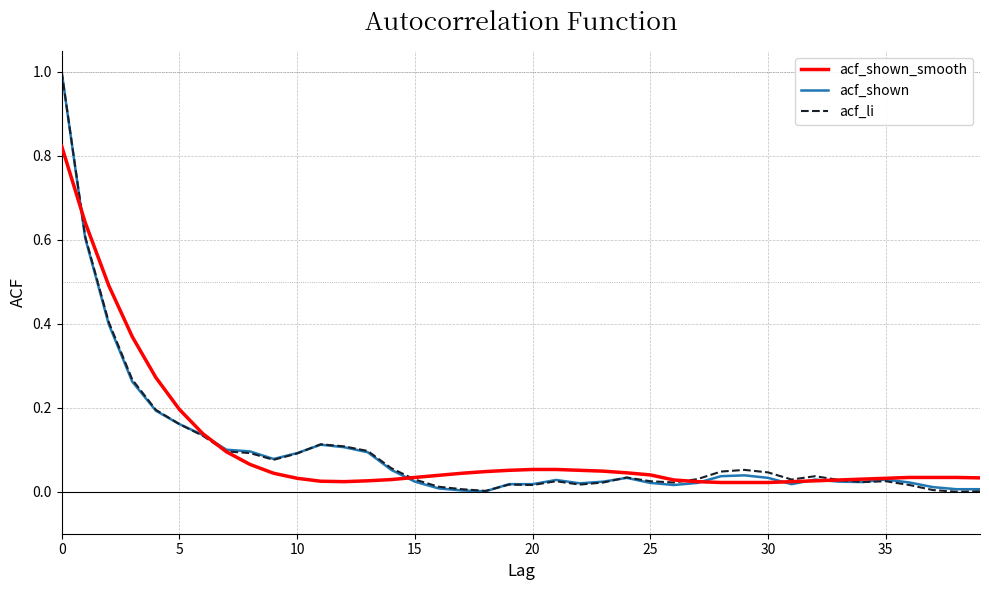

Is this an area chart (filled region under the line)?

No